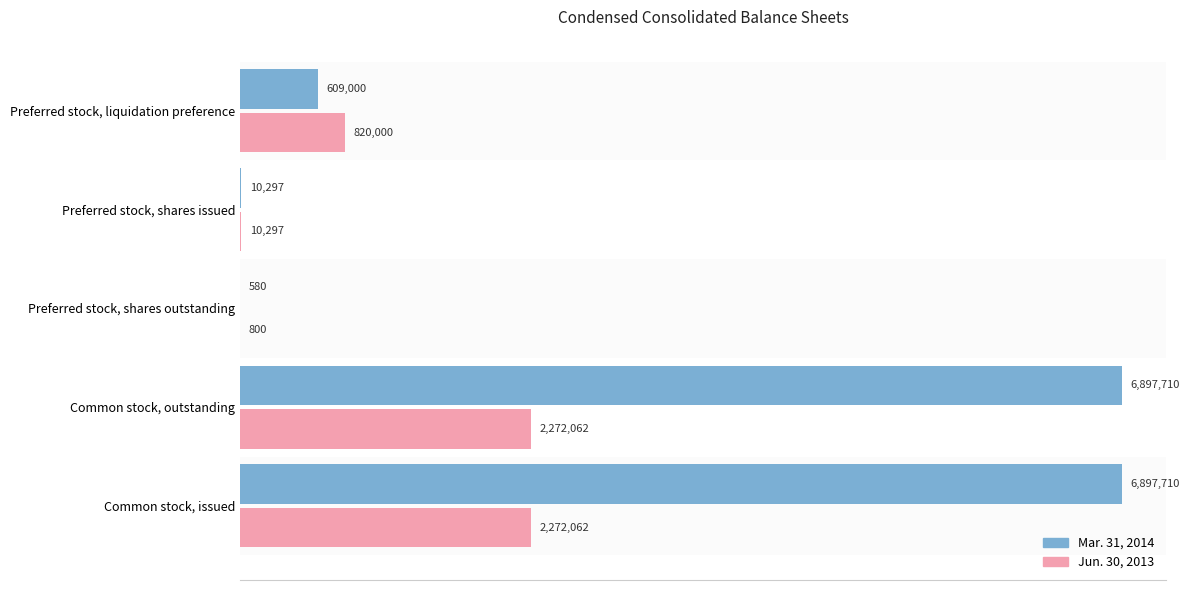

What is the minimum value shown in the chart?

580